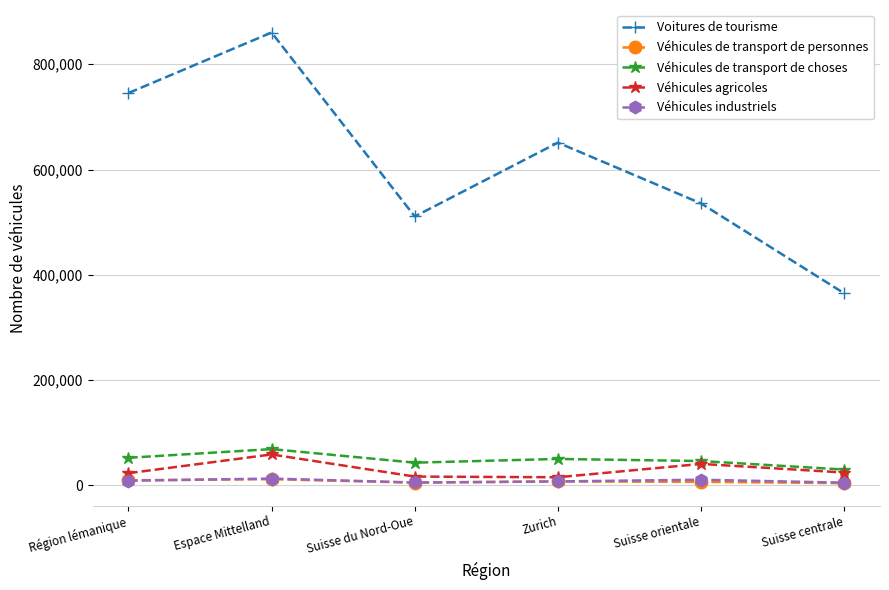

How many interior local peaks does the Voitures de tourisme series have?

2